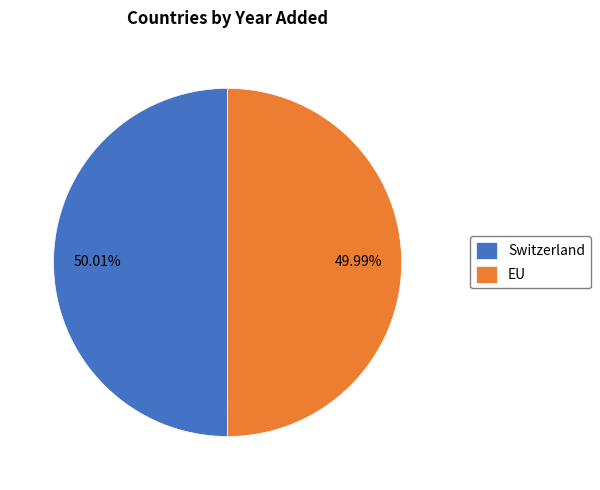

Does any single category account for the majority?

Yes